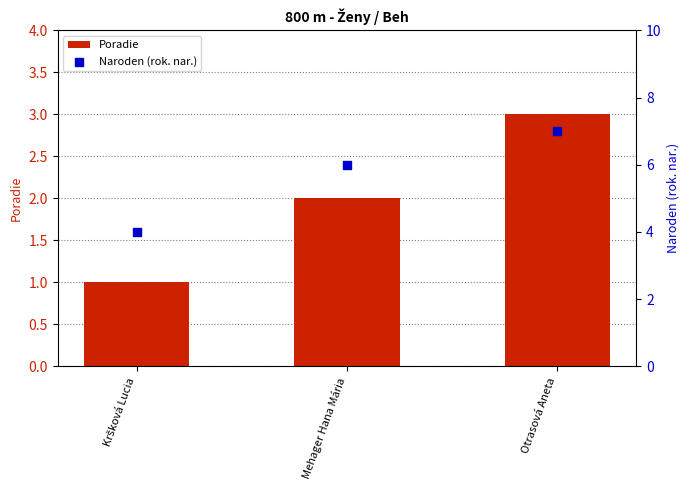

What is the total value across all series at Otrasová Aneta?

10